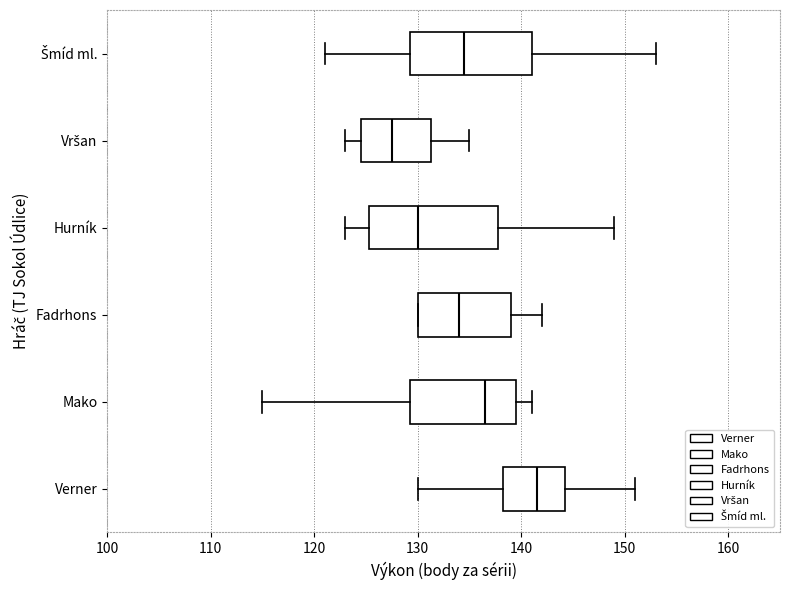

Reading bottom to top, read every box against the x-axis: the position of its median line, the range the box covers, and the ends of its whiskers. The values are not printed on the chart, so give them approximately, as read against the axis.

Verner: median 142, box 138 to 144, whiskers 130 to 151
Mako: median 137, box 129 to 140, whiskers 115 to 141
Fadrhons: median 134, box 130 to 139, whiskers 130 to 142
Hurník: median 130, box 125 to 138, whiskers 123 to 149
Vršan: median 128, box 125 to 131, whiskers 123 to 135
Šmíd ml.: median 135, box 129 to 141, whiskers 121 to 153